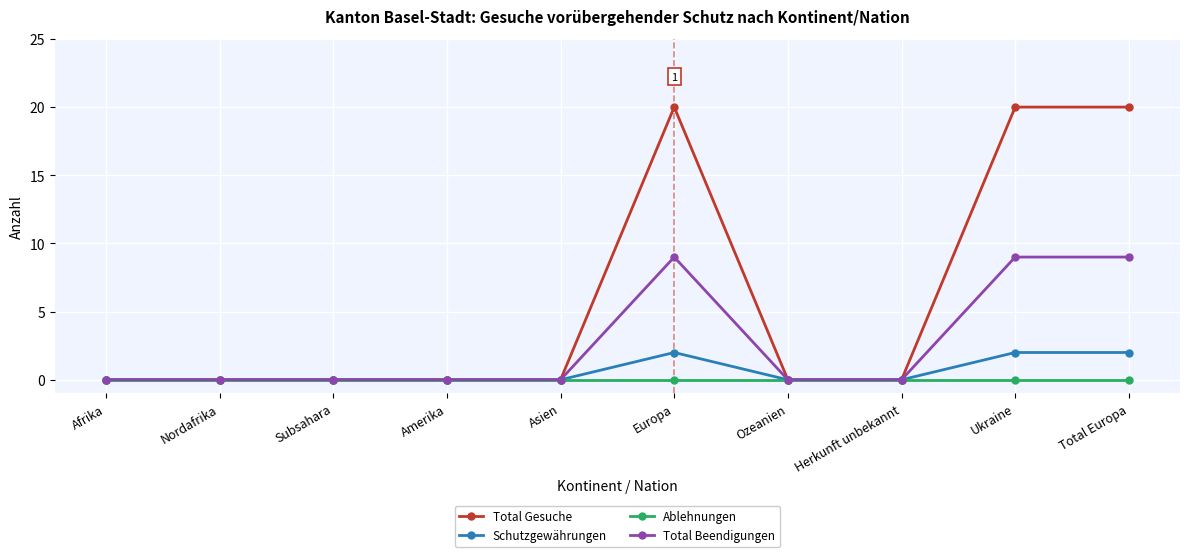

How many lines are shown in the chart?

4